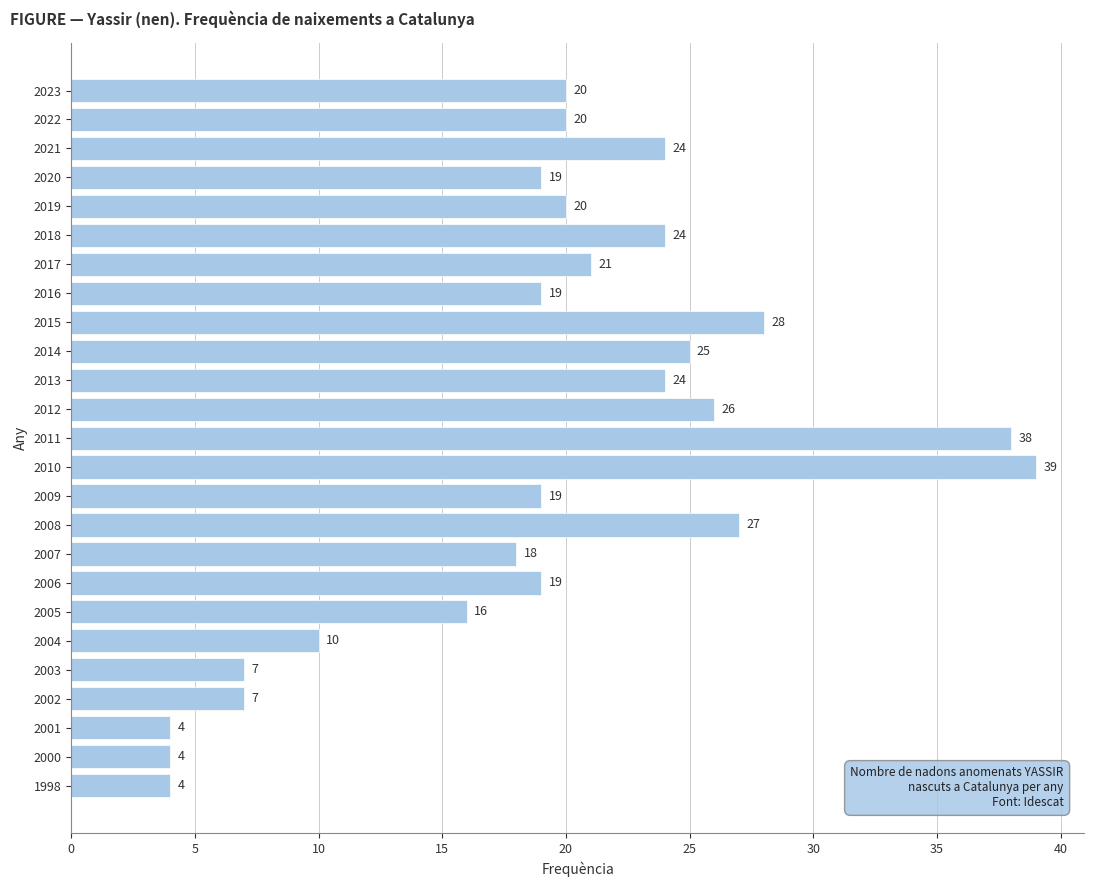

Reading bottom to top, list all the values displayed in this chart.

1998=4	2000=4	2001=4	2002=7	2003=7	2004=10	2005=16	2006=19	2007=18	2008=27	2009=19	2010=39	2011=38	2012=26	2013=24	2014=25	2015=28	2016=19	2017=21	2018=24	2019=20	2020=19	2021=24	2022=20	2023=20